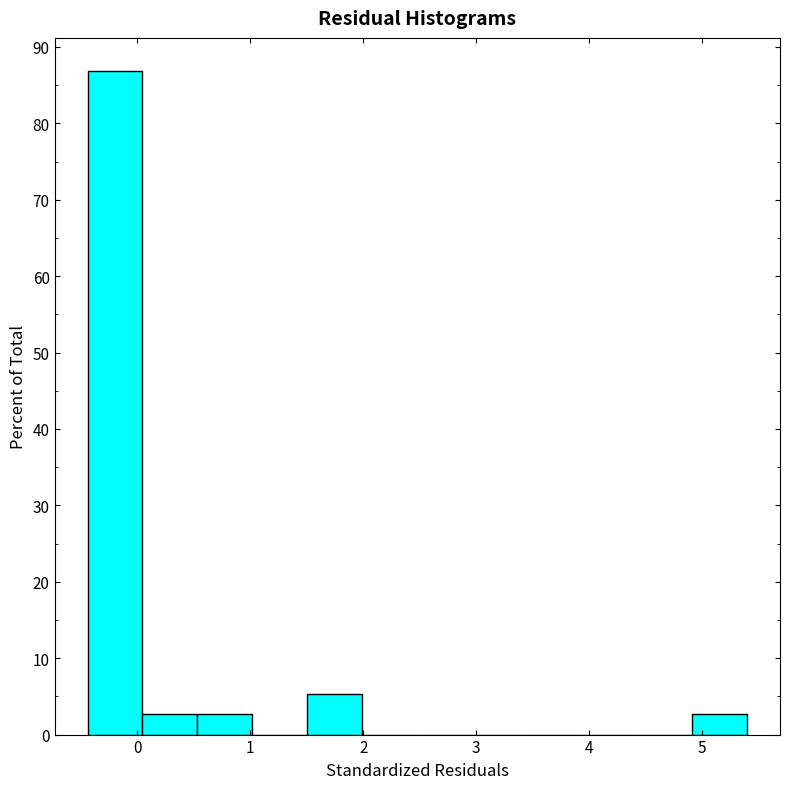

Reading left to right, list every bar in this chart as the range it spans on the x-axis followed by its height. Neither the bar edges nor the heights are printed on the chart, so give them approximately, as read against the axes.

-0.4 to 0.0: 87
0.0 to 0.5: 3
0.5 to 1.0: 3
1.0 to 1.5: 0
1.5 to 2.0: 5
2.0 to 2.5: 0
2.5 to 3.0: 0
3.0 to 3.5: 0
3.5 to 3.9: 0
3.9 to 4.4: 0
4.4 to 4.9: 0
4.9 to 5.4: 3